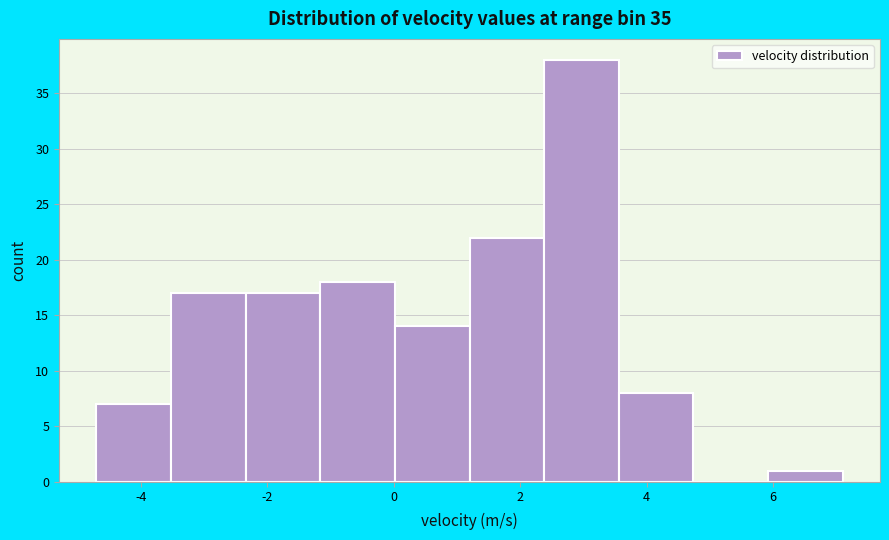

How tall is the bar that spans -1.16 to 0.02 on the x-axis? Neither the bar edges nor the heights are printed on the chart, so give them approximately, as read against the axes.

18